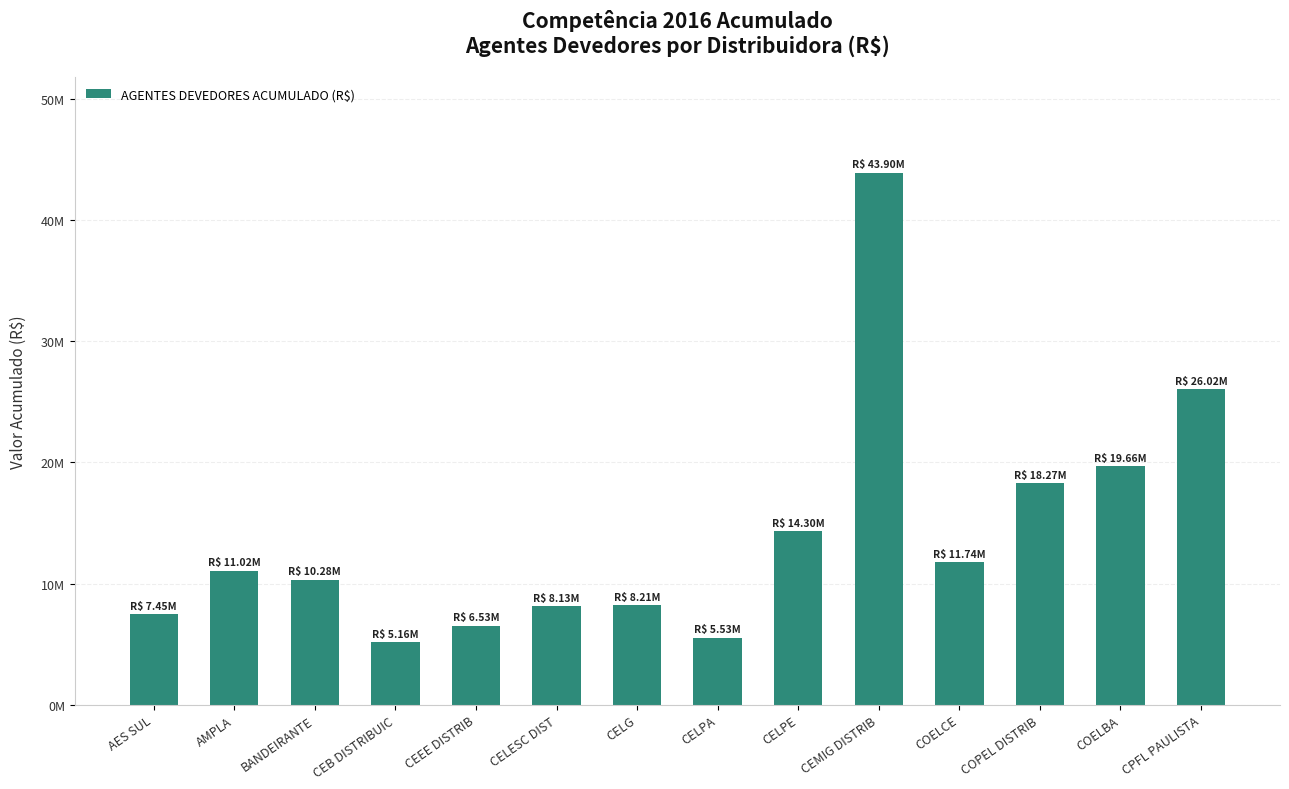

List the labels in order of value, largest first.

CEMIG DISTRIB, CPFL PAULISTA, COELBA, COPEL DISTRIB, CELPE, COELCE, AMPLA, BANDEIRANTE, CELG, CELESC DIST, AES SUL, CEEE DISTRIB, CELPA, CEB DISTRIBUIC